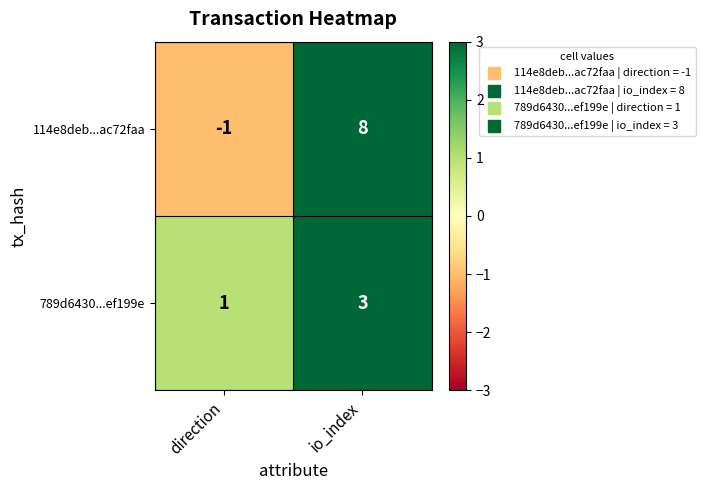

What is the difference between the maximum and minimum values in the 114e8deb...ac72faa series?

9